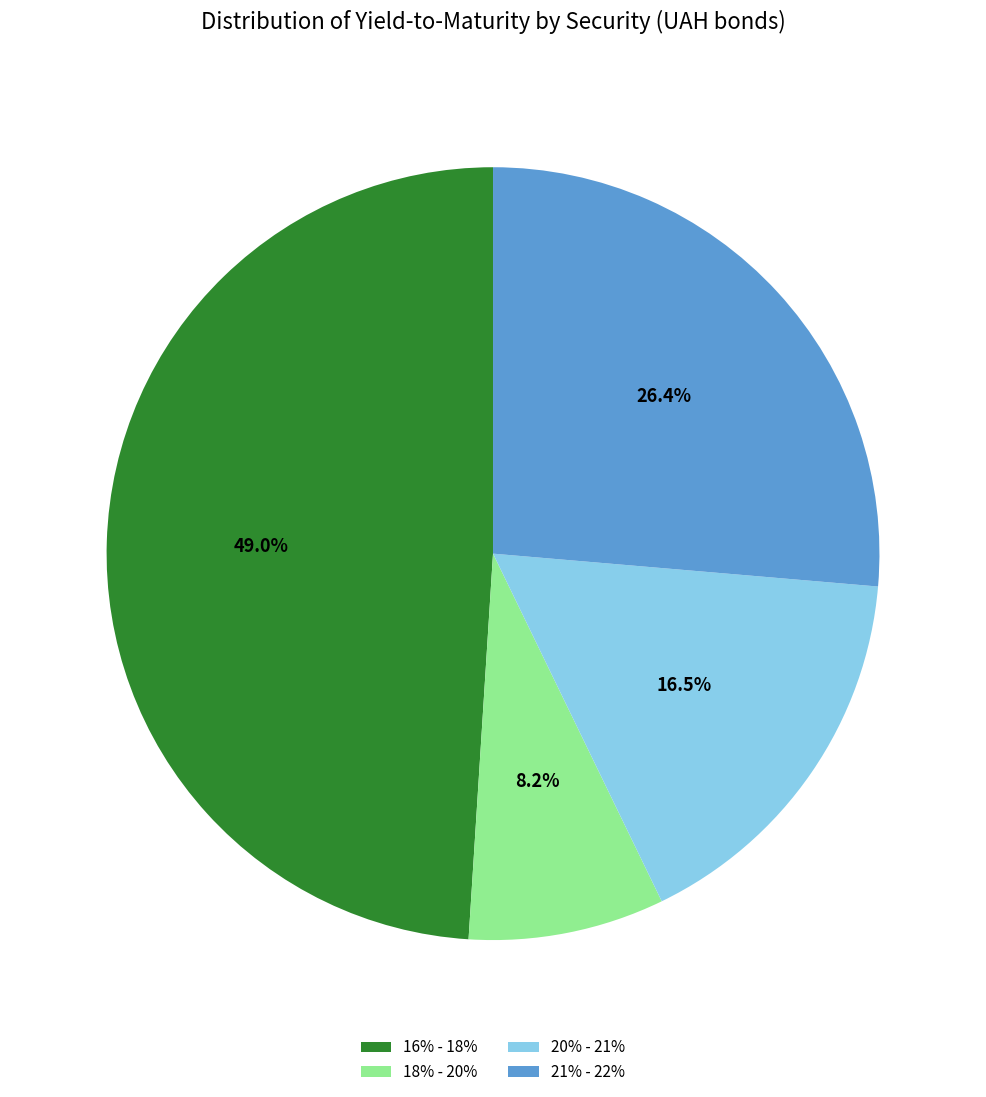

What is the ratio of the value at 18% - 20% to the value at 21% - 22%?

0.3